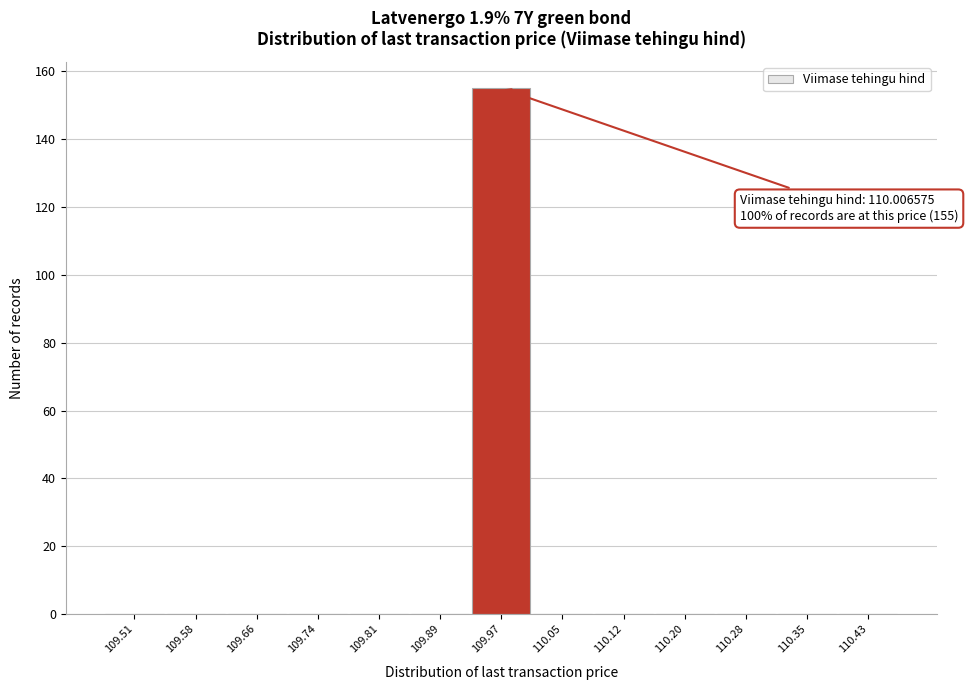

Reading left to right, extract all data points from this chart.

109.51=0	109.58=0	109.66=0	109.74=0	109.81=0	109.89=0	109.97=155	110.05=0	110.12=0	110.20=0	110.28=0	110.35=0	110.43=0